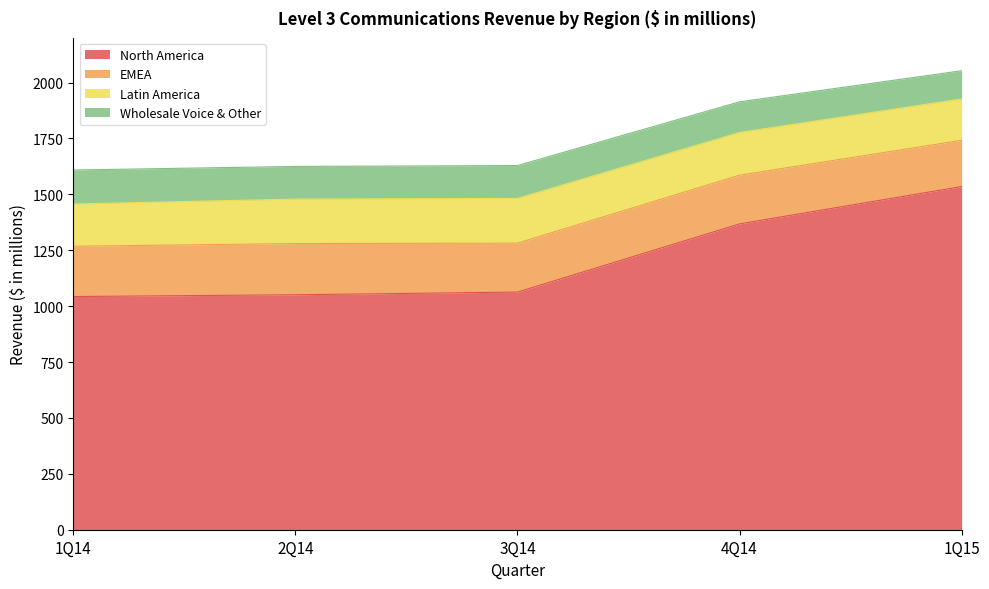

What is the sum of all EMEA values?

1098